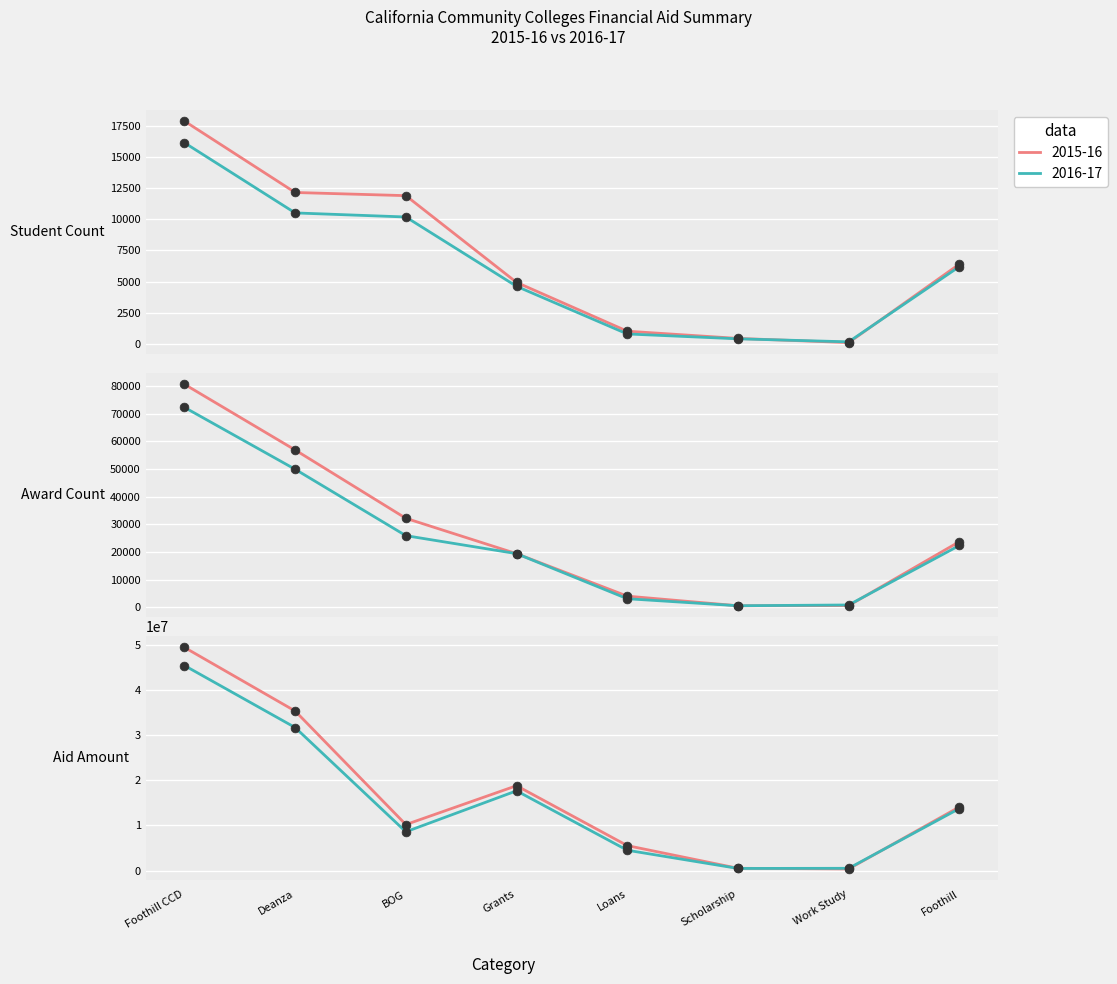

Is the value of Student Count 2015-16 at Foothill greater than the value of Student Count 2016-17 at BOG?

No